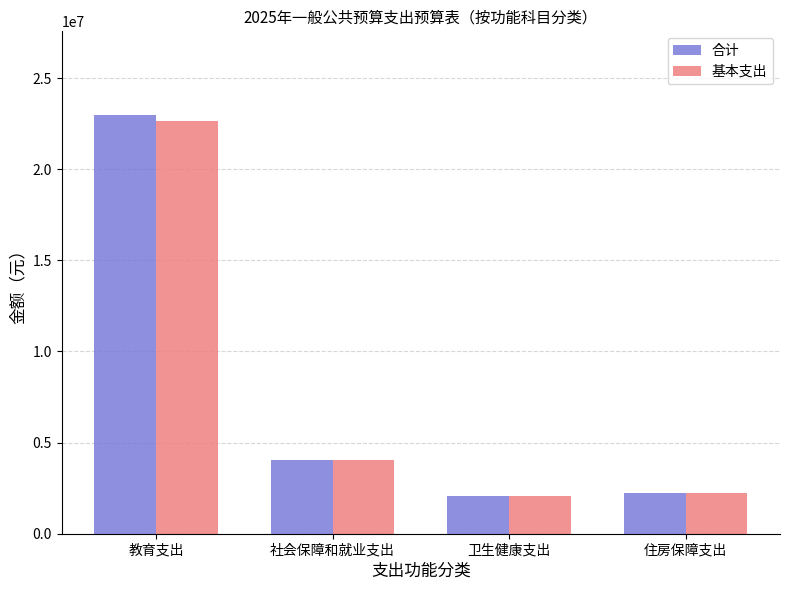

Where does the 合计 series first go above 4061800?

教育支出